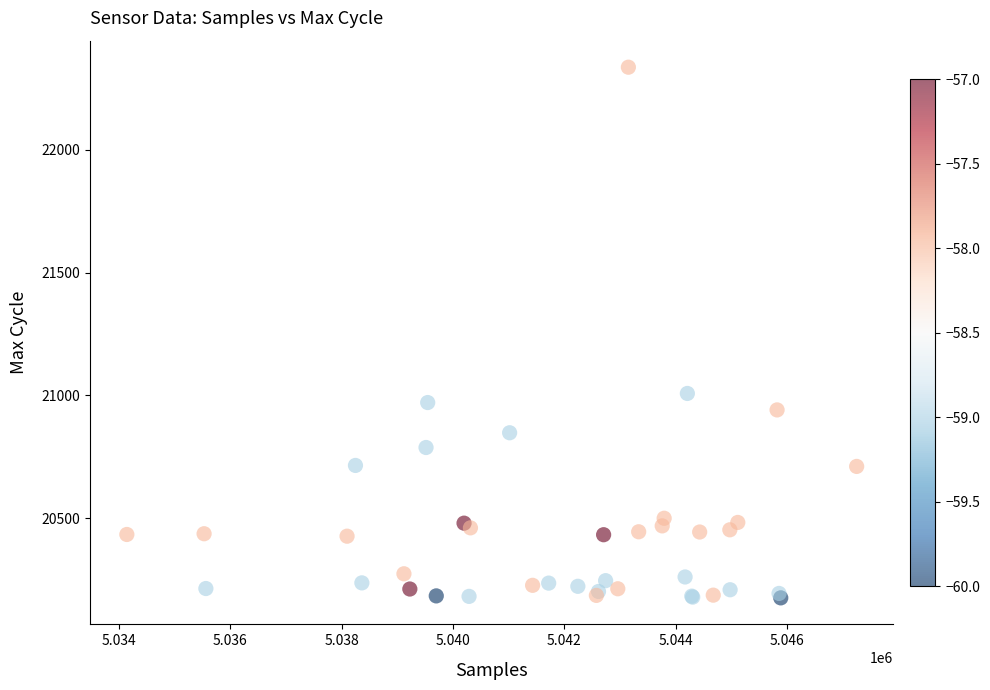

What Y value in the scatter plot is closest to 21256?

21008